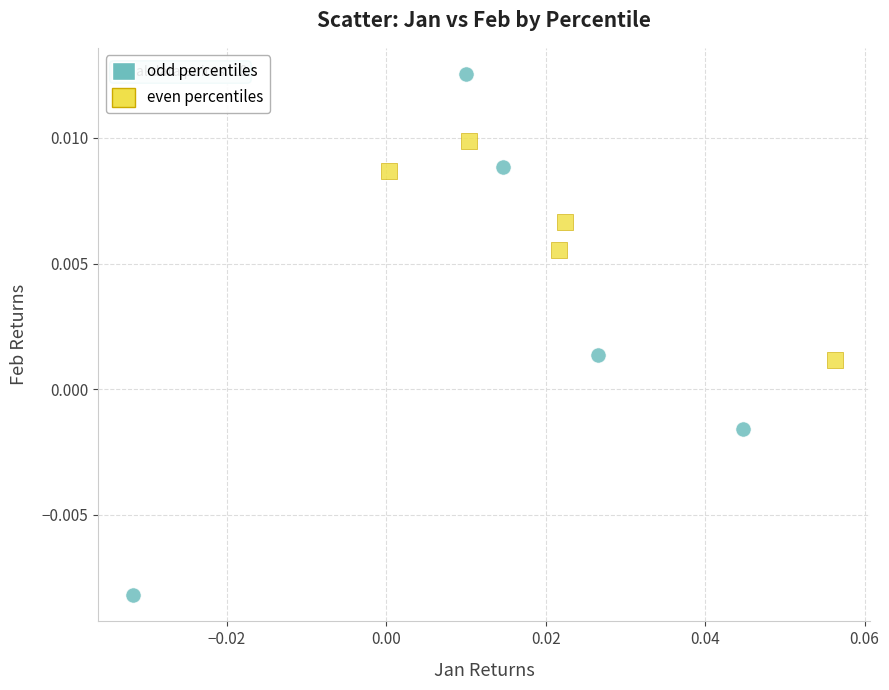

Which series contains the highest Y value?

odd percentiles